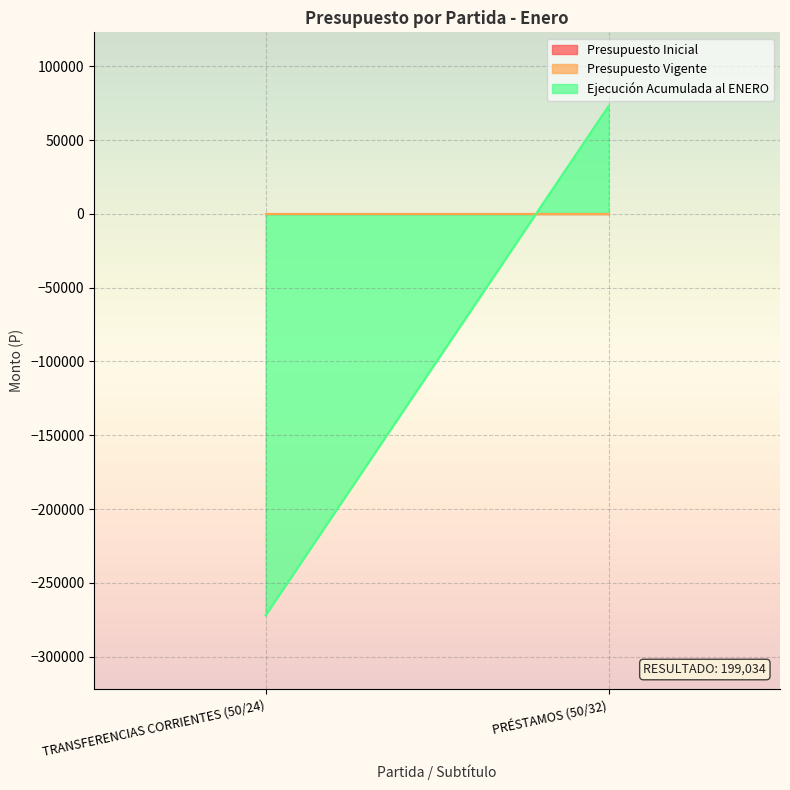

How many lines are shown in the chart?

3